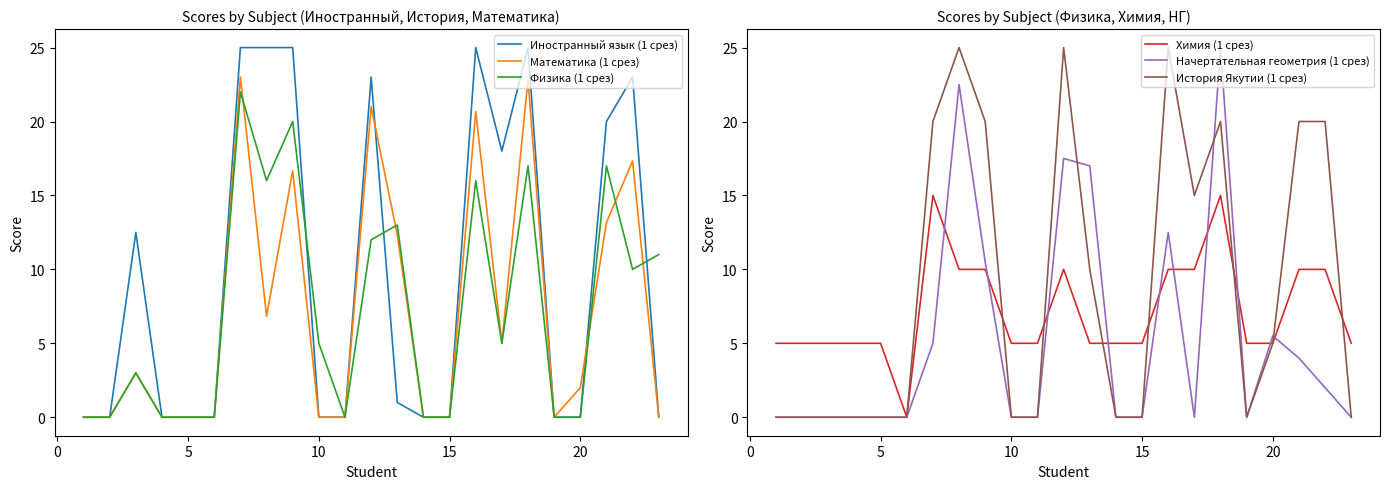

True or false: Иностранный язык (1 срез) has a value of 0.0 at 5.

True